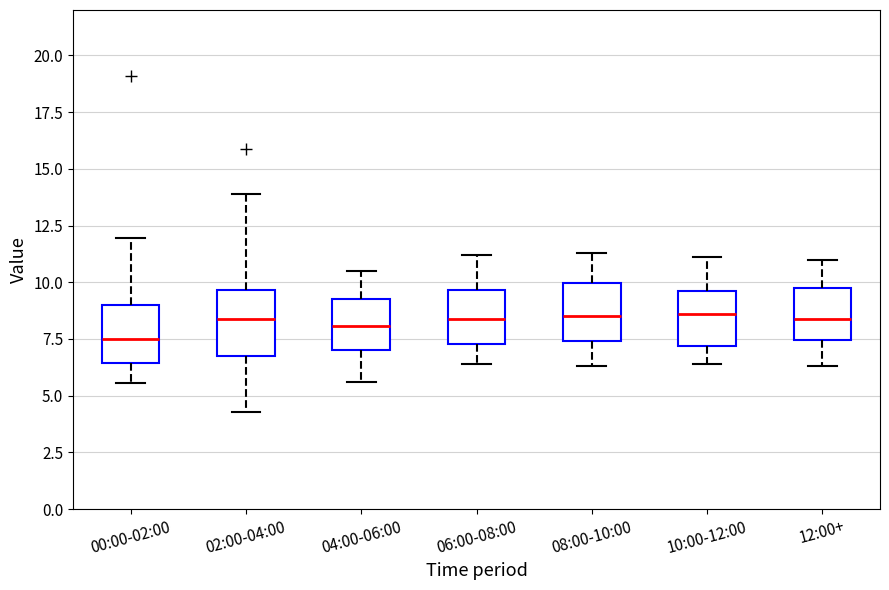

Reading left to right, read every box against the y-axis: the position of its median line, the range the box covers, and the ends of its whiskers. The values are not printed on the chart, so give them approximately, as read against the axis.

00:00-02:00: median 7.5, box 6.5 to 9.0, whiskers 5.5 to 12.0
02:00-04:00: median 8.5, box 7.0 to 9.5, whiskers 4.5 to 14.0
04:00-06:00: median 8.0, box 7.0 to 9.5, whiskers 5.5 to 10.5
06:00-08:00: median 8.5, box 7.5 to 9.5, whiskers 6.5 to 11.0
08:00-10:00: median 8.5, box 7.5 to 10.0, whiskers 6.5 to 11.5
10:00-12:00: median 8.5, box 7.0 to 9.5, whiskers 6.5 to 11.0
12:00+: median 8.5, box 7.5 to 10.0, whiskers 6.5 to 11.0